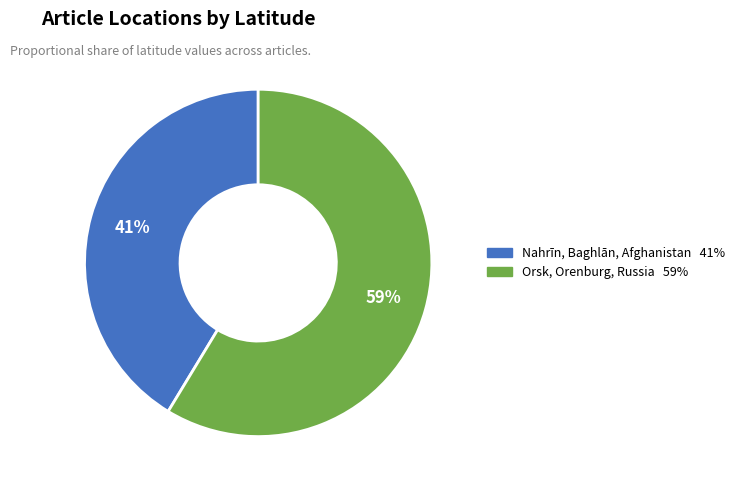

Approximately how many times larger is the value at Nahrīn, Baghlān, Afghanistan compared to Orsk, Orenburg, Russia?

0.7